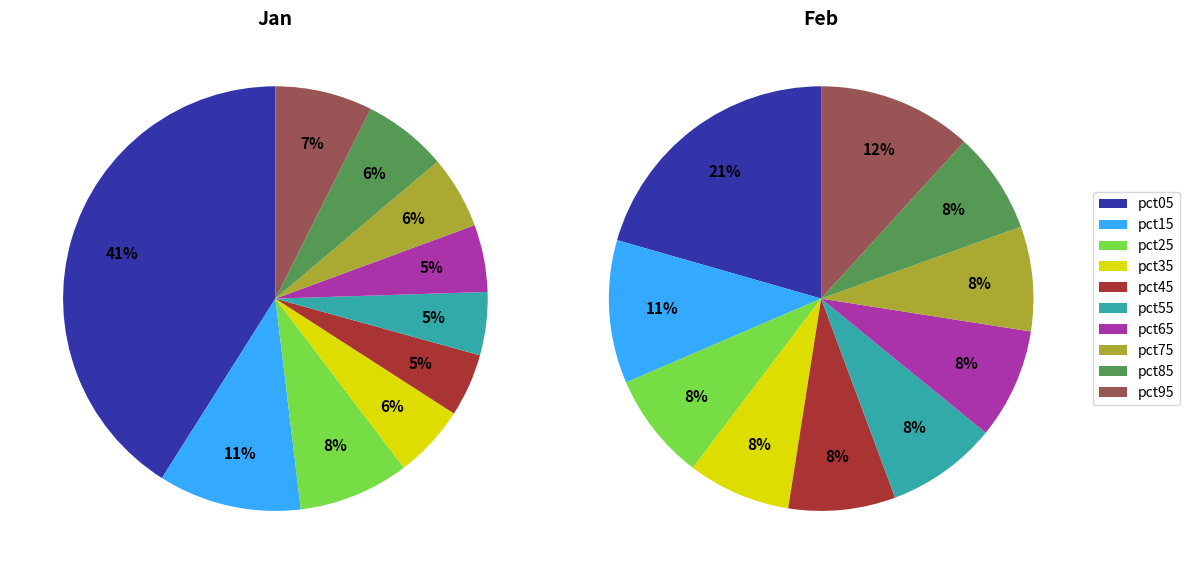

To the nearest percent, what is the average slice percentage?

10%